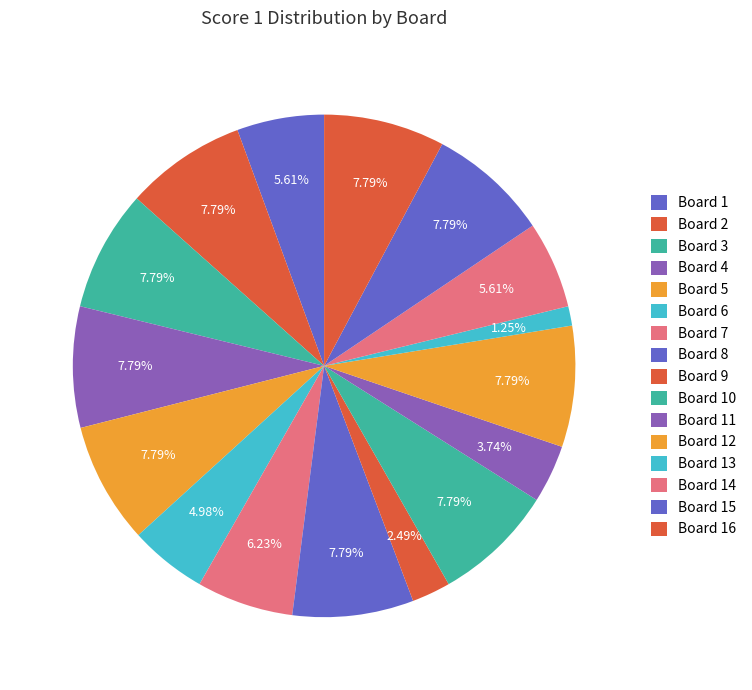

How many slices are in this pie chart?

16